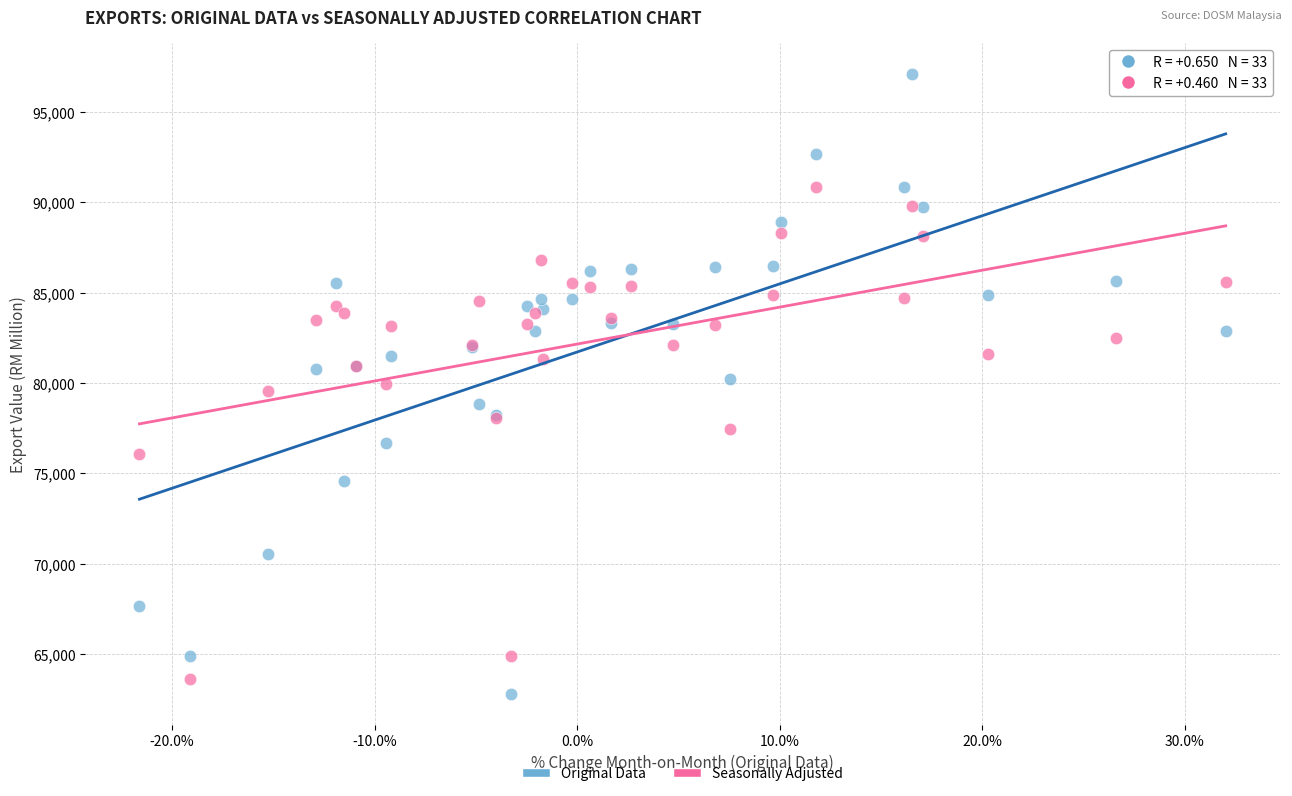

What is the X range (max minus min) for the scatter plot?

53.6